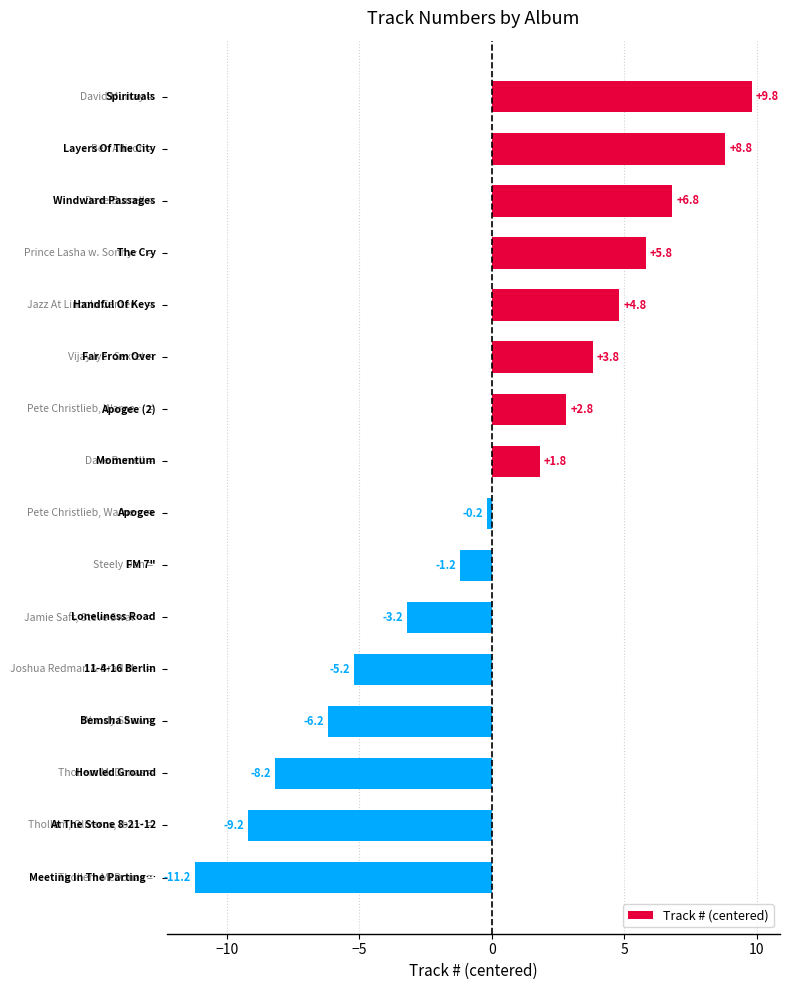

What is the difference between the maximum and minimum values?

21.0